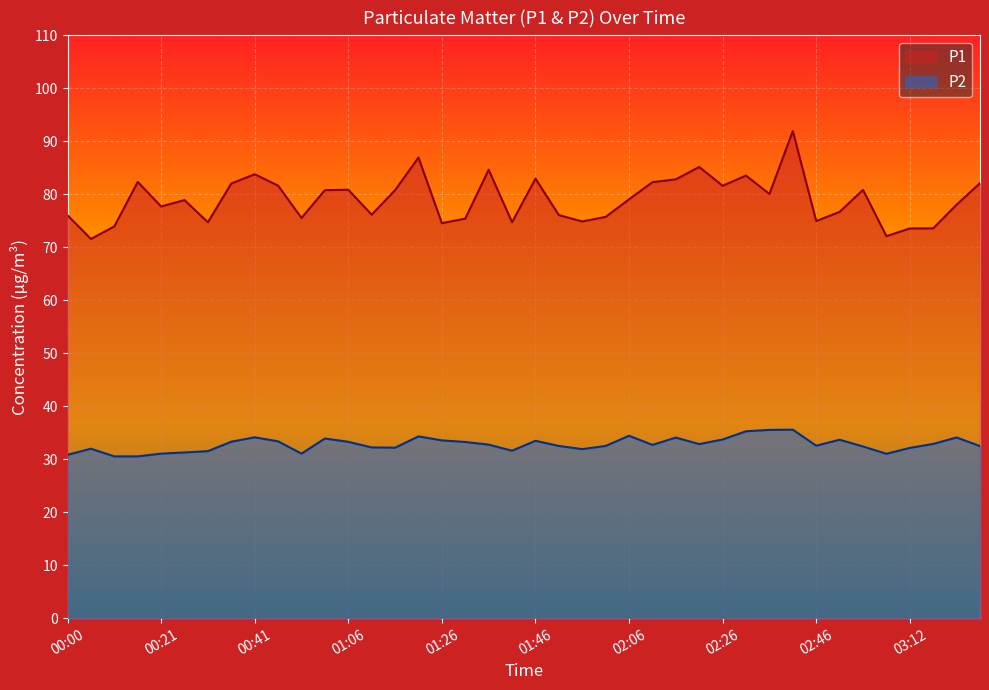

How many lines are shown in the chart?

2